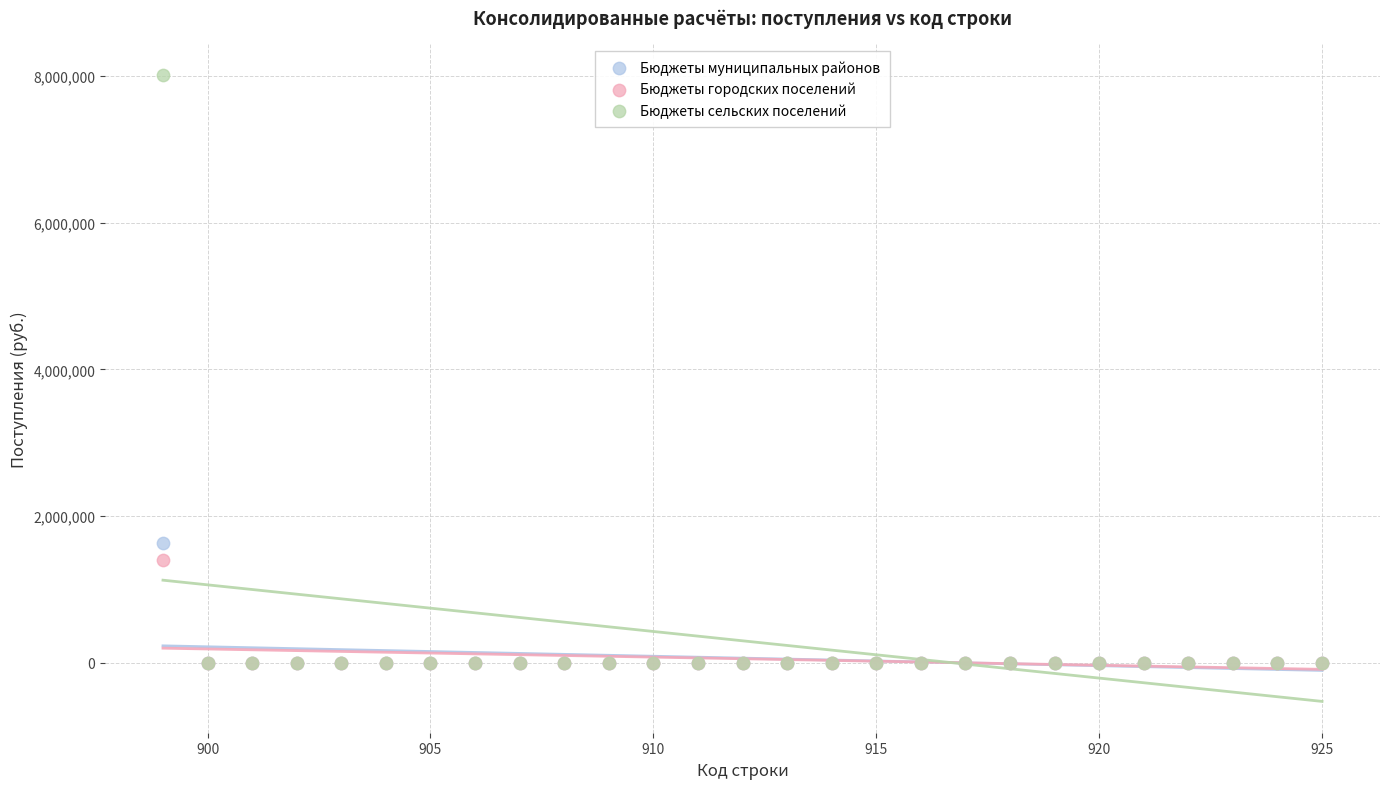

Across all series, what Y value is closest to 4006800?

1625056.7